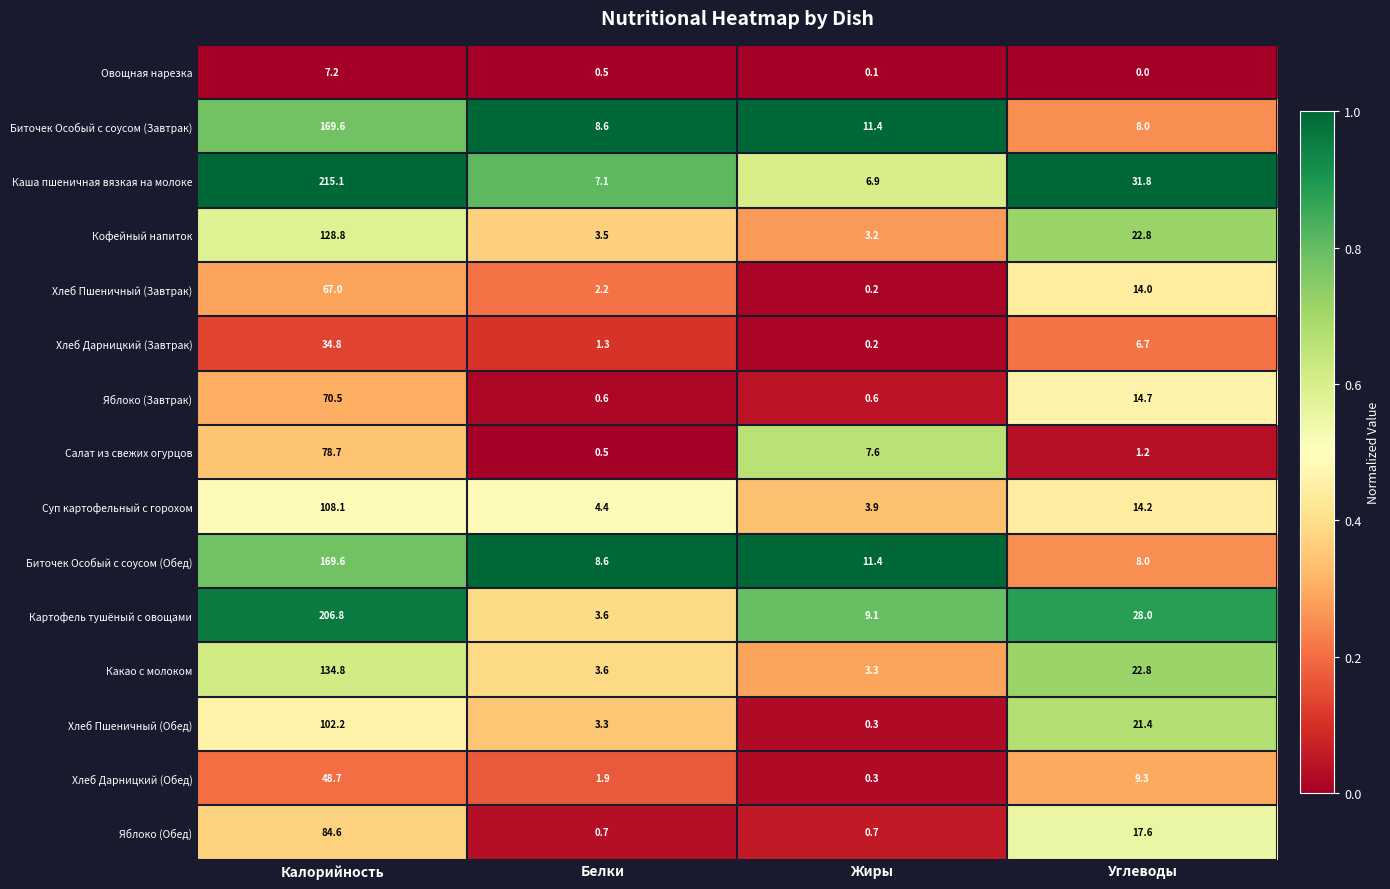

Which series has the largest range (max minus min)?

Каша пшеничная вязкая на молоке